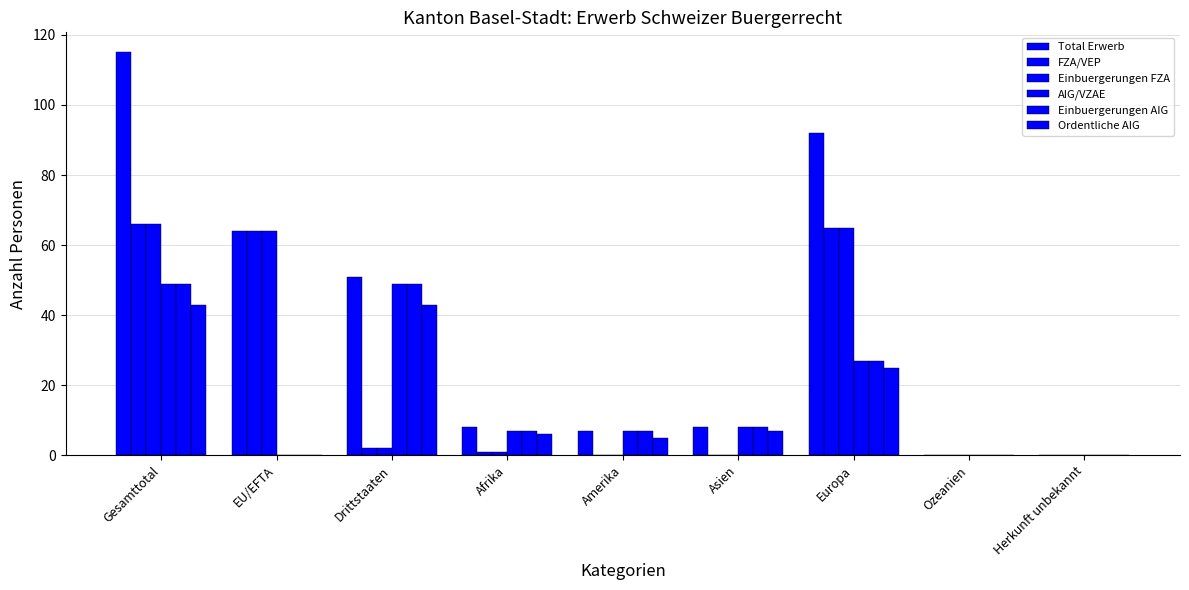

Are the bars horizontal?

No